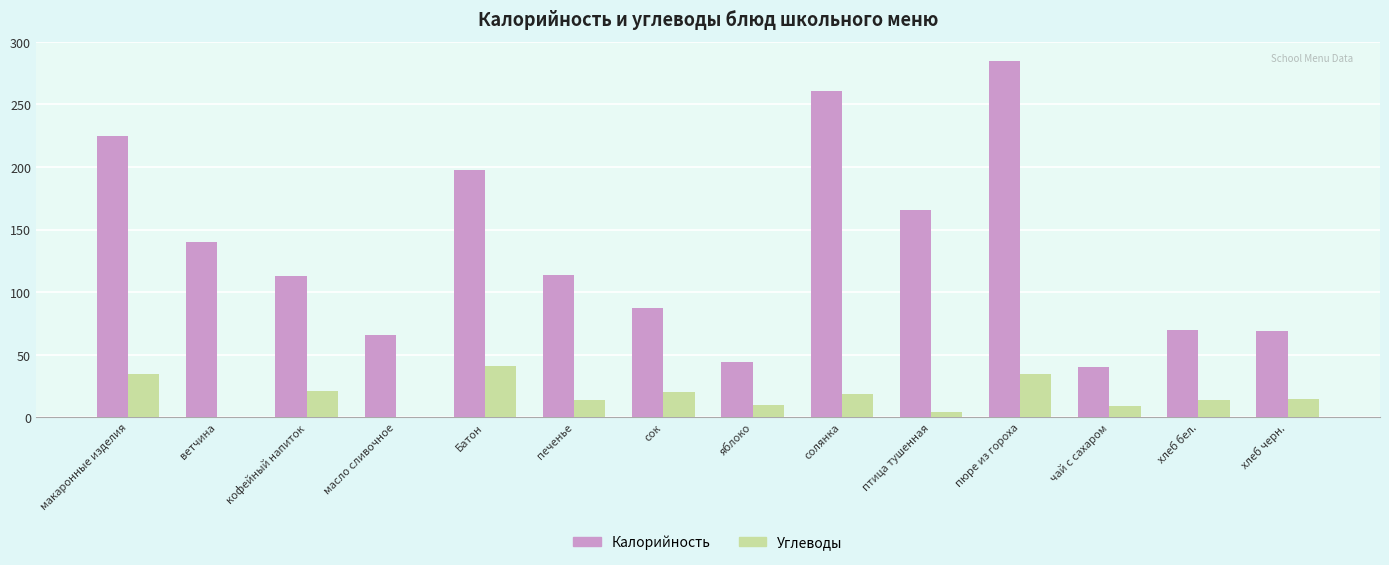

At which category is the sum across all series the highest?

пюре из гороха